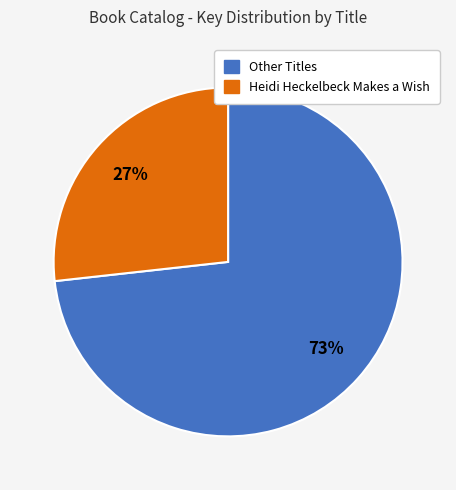

Is there a majority slice in this chart?

Yes